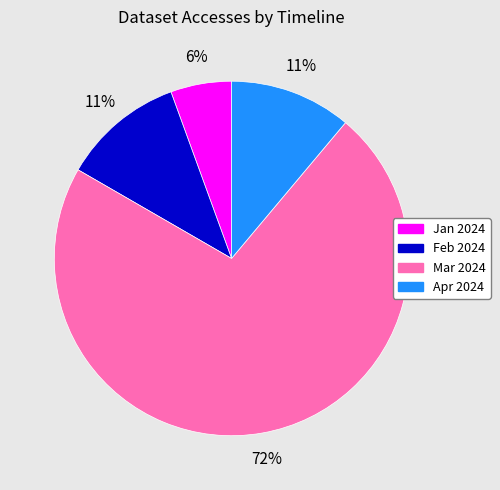

To the nearest percent, what is the average slice percentage?

25%